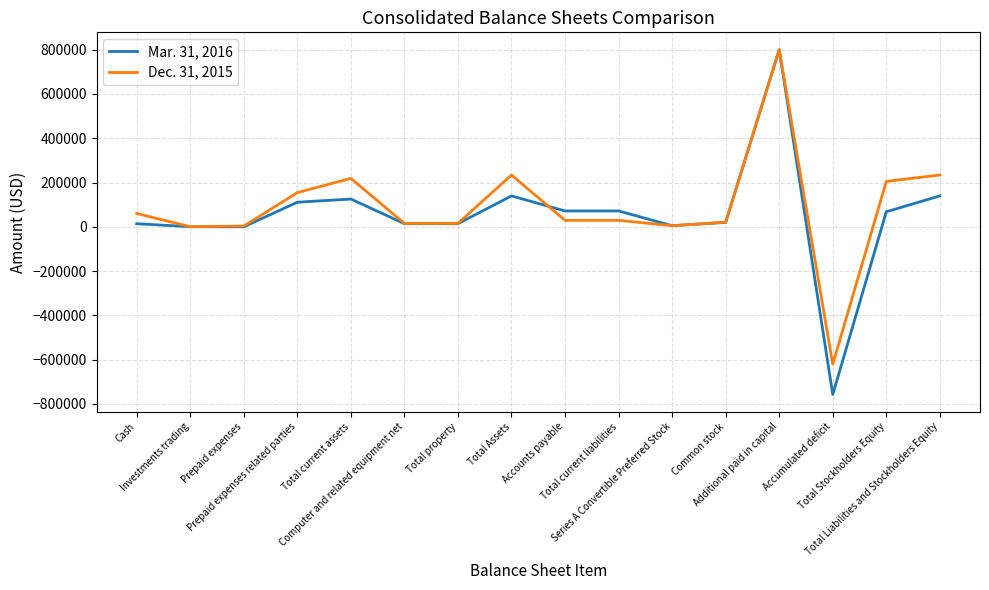

True or false: Dec. 31, 2015 and Mar. 31, 2016 cross at least once.

True